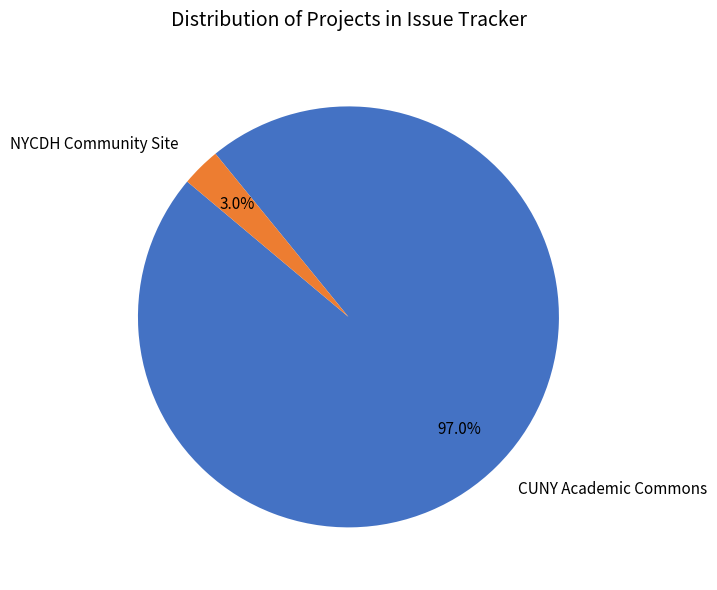

To the nearest percent, what is the difference between the largest and smallest slice percentages?

94%